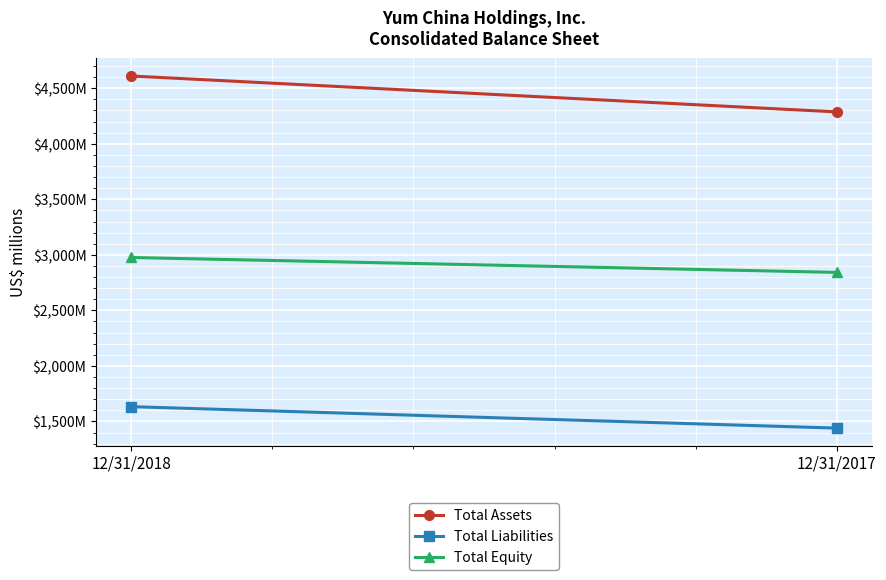

Is the value of Total Assets at 12/31/2018 greater than the value of Total Equity at 12/31/2017?

Yes